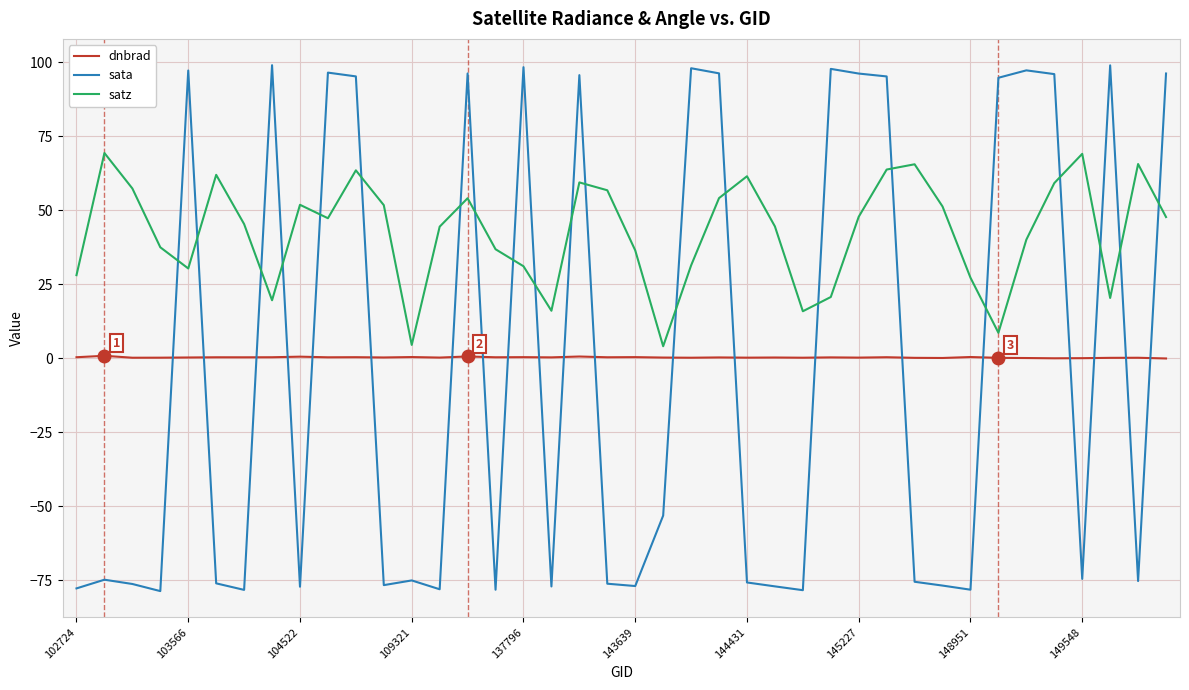

In dnbrad, how many points are lower than both neighbors (excluding endpoints)?

14